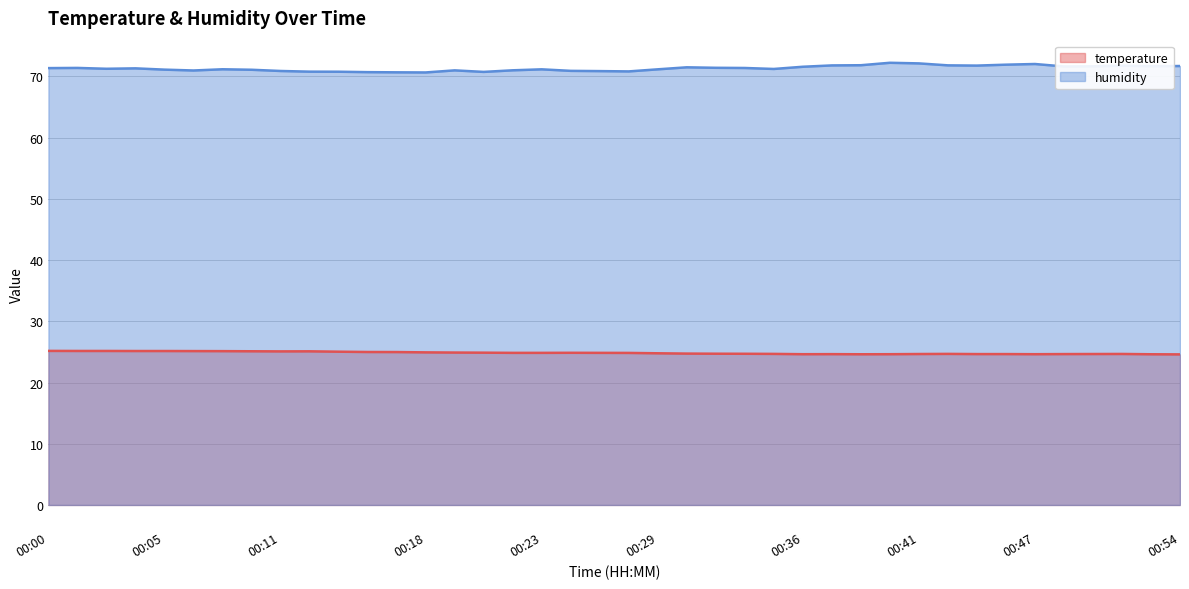

The humidity series shows 43.7 at 00:15. True or false?

False